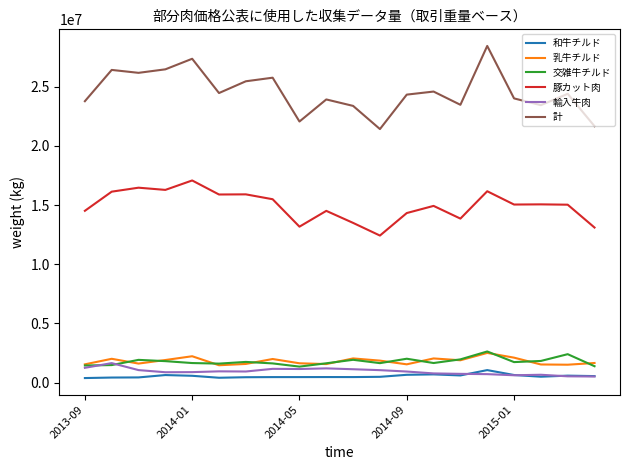

How many values in the 豚カット肉 series exceed 15040674?

10